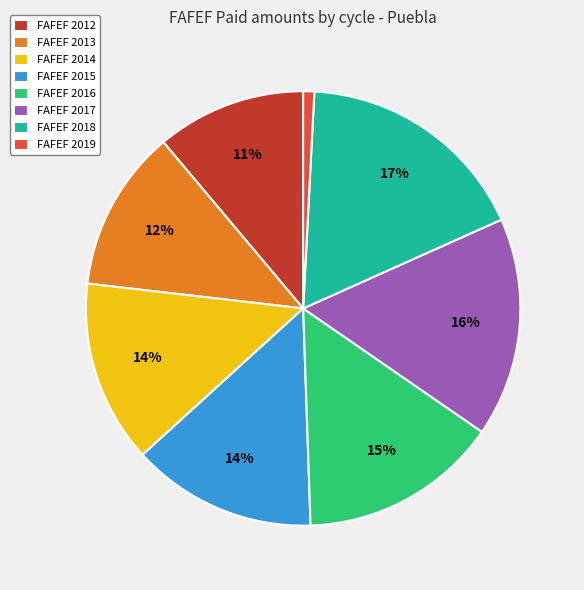

Do FAFEF 2015 and FAFEF 2013 together represent more than half of the pie?

No